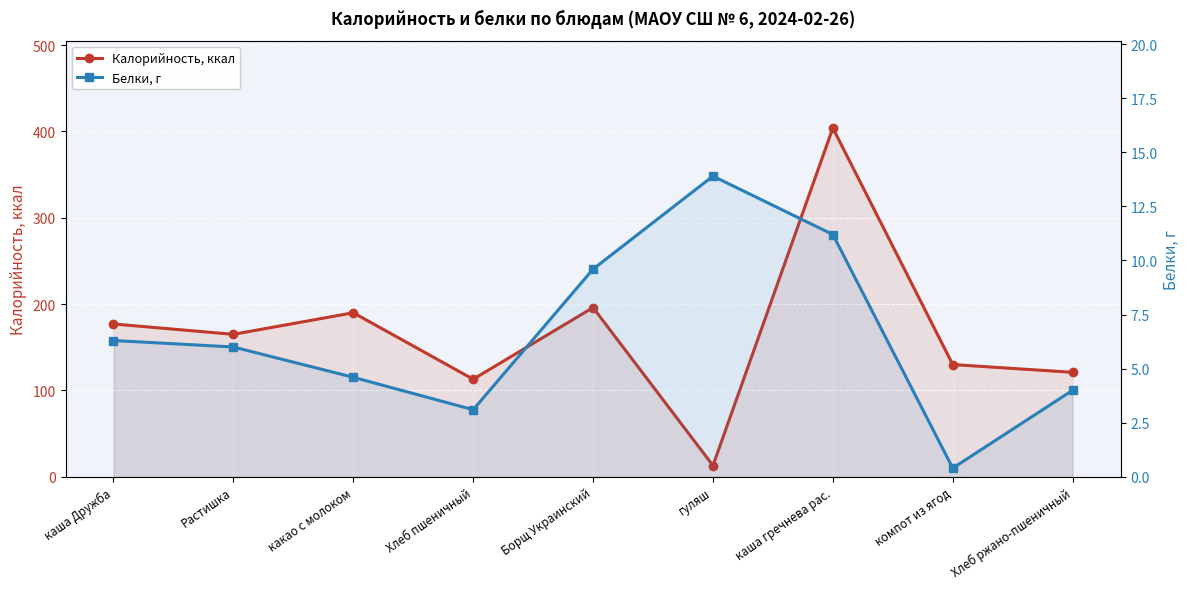

The value of Калорийность, ккал at каша гречнева рас. is 556.1. True or false?

False